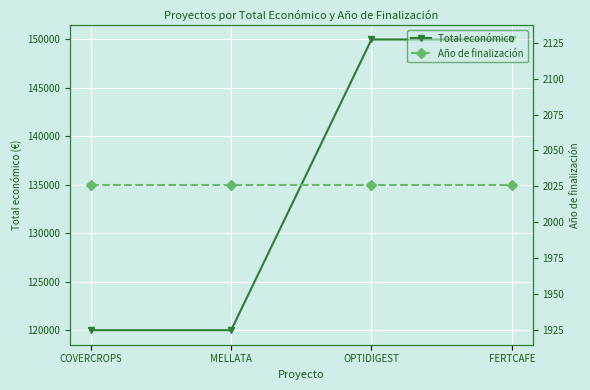

Rank the series by their maximum value, from highest to lowest.

Total económico, Año de finalización